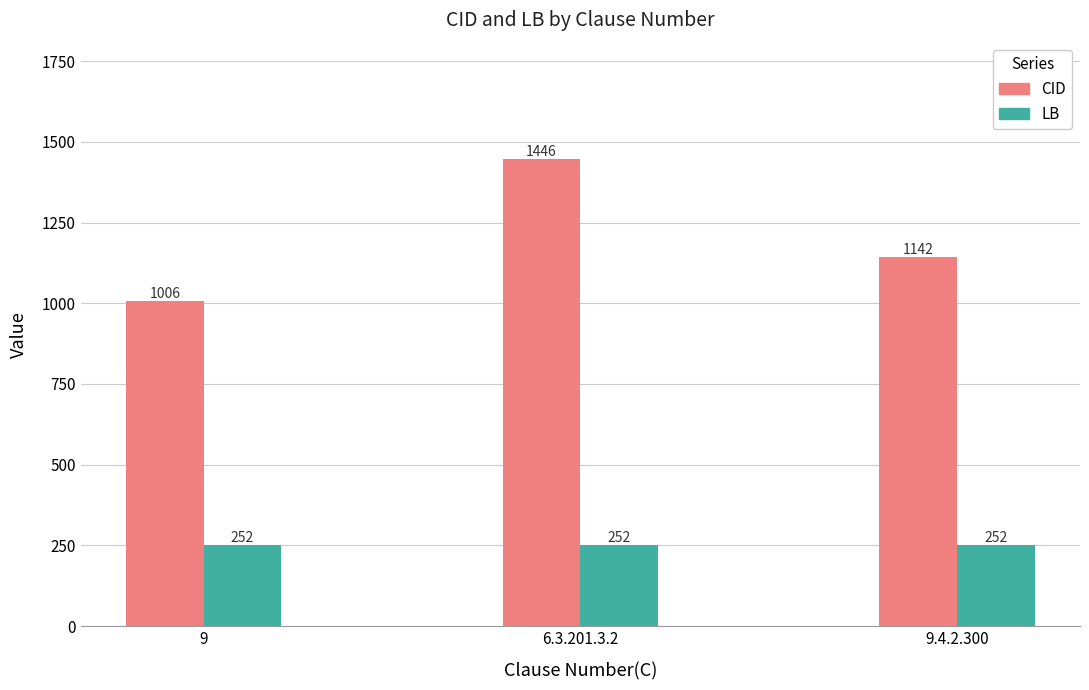

Reading left to right, transcribe all the data shown in this chart.

CID: 1006	1446	1142
LB: 252	252	252